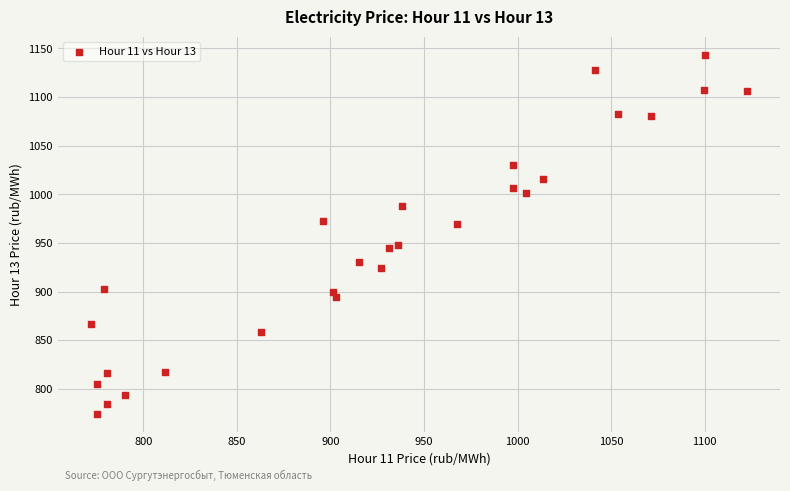

What is the range of X values (max minus min)?

350.9